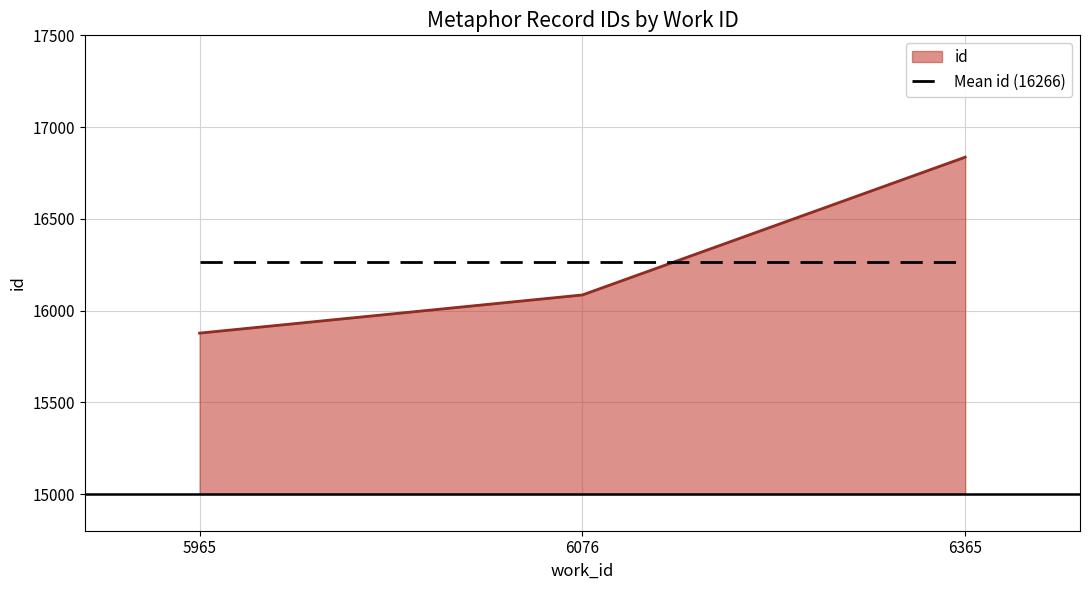

At which label is id closest to 16356?

6076